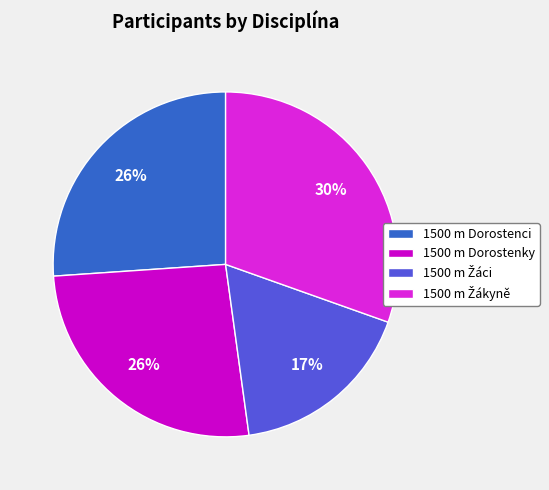

Does any single category account for the majority?

No